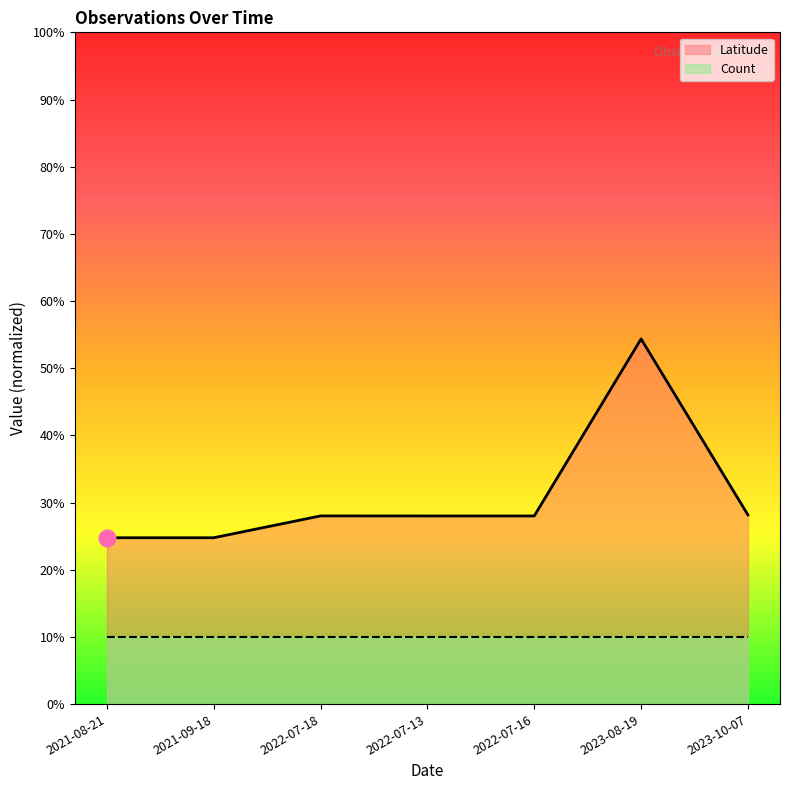

List the labels in order of value, largest first.

2023-08-19, 2023-10-07, 2022-07-18, 2022-07-13, 2022-07-16, 2021-08-21, 2021-09-18